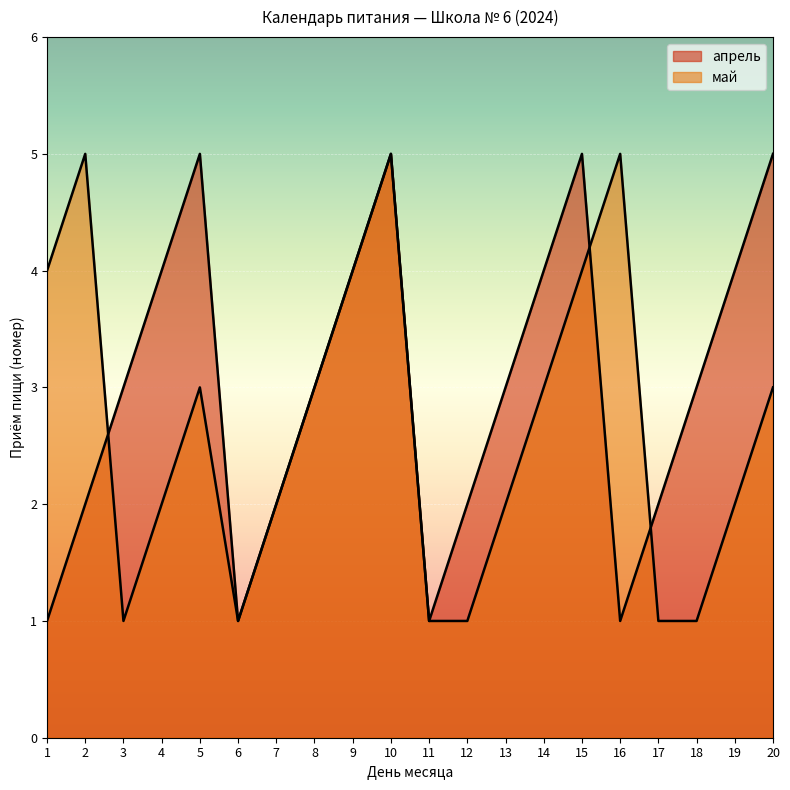

Reading left to right, list all the values displayed in this chart.

апрель: 1=1	2=2	3=3	4=4	5=5	6=1	7=2	8=3	9=4	10=5	11=1	12=2	13=3	14=4	15=5	16=1	17=2	18=3	19=4	20=5
май: 1=4	2=5	3=1	4=2	5=3	6=1	7=2	8=3	9=4	10=5	11=1	12=1	13=2	14=3	15=4	16=5	17=1	18=1	19=2	20=3